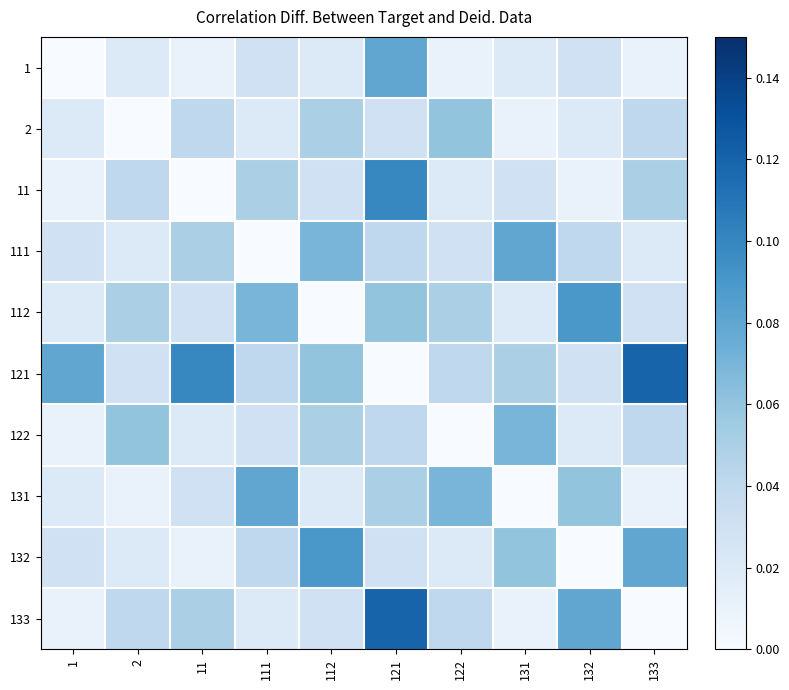

At which category is the sum across all series the highest?

121